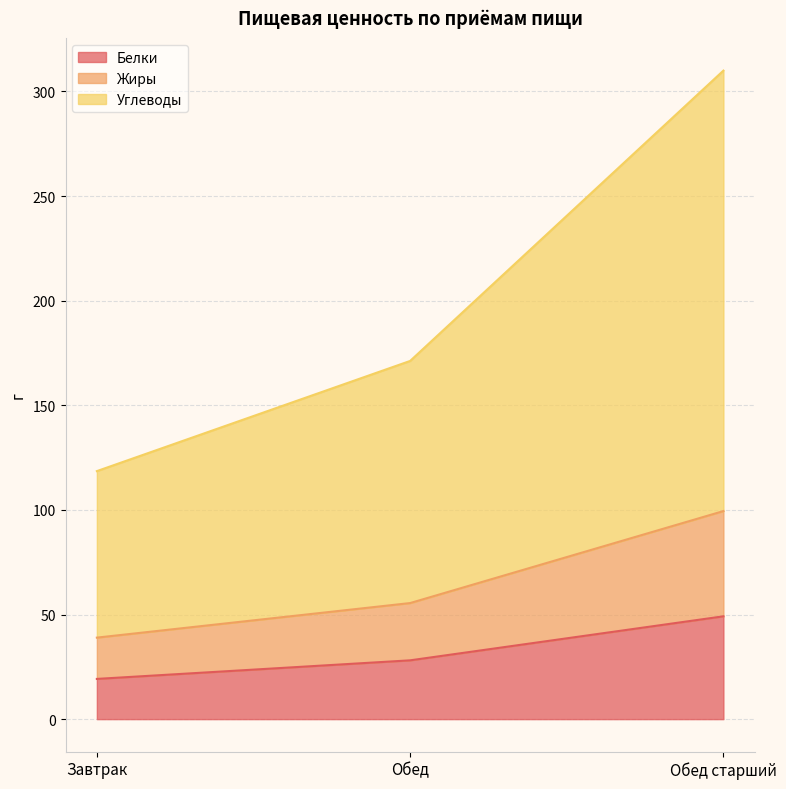

Reading right to left, list all the values displayed in this chart.

Белки: Обед старший=49.1	Обед=28.1	Завтрак=19.2
Жиры: Обед старший=99.4	Обед=55.5	Завтрак=39.0
Углеводы: Обед старший=309.9	Обед=171.2	Завтрак=118.5